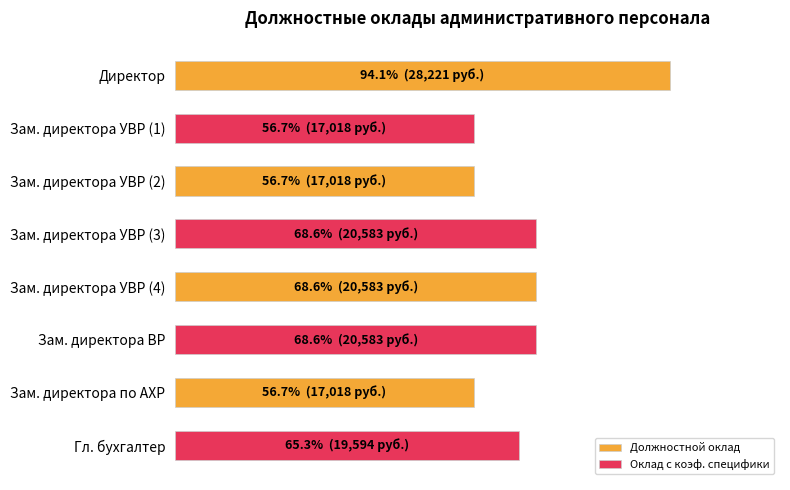

What is the average value of the Должностной оклад series?

20710